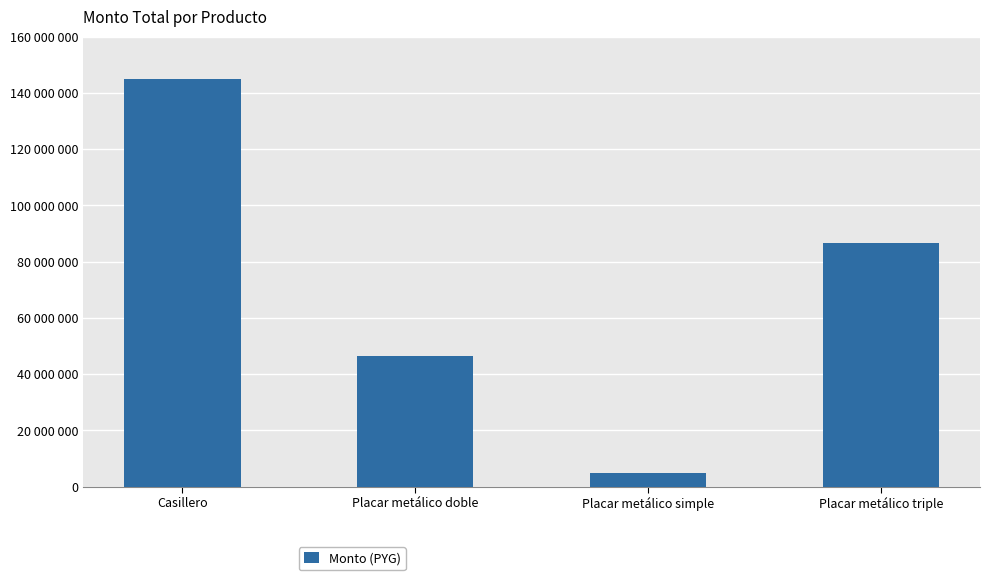

What is the approximate value at Casillero, to the nearest 100?

144900000